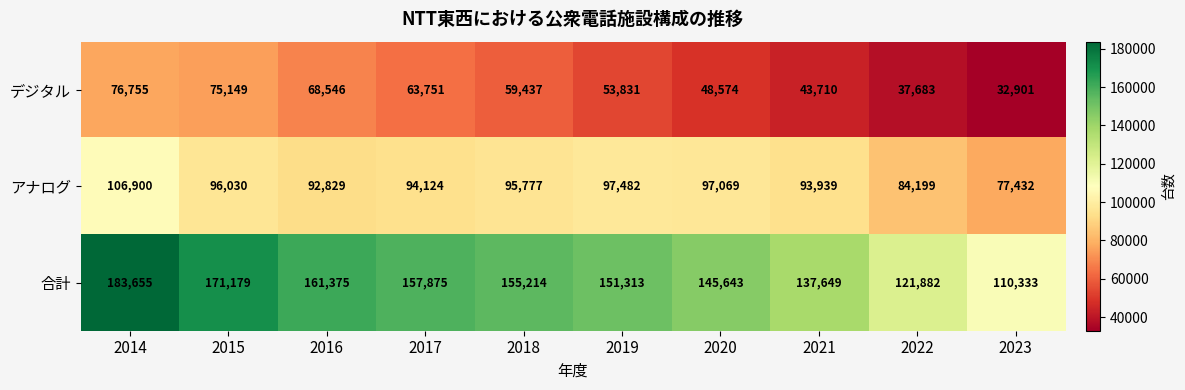

What is the difference between the アナログ values at 2017 and 2022?

9925